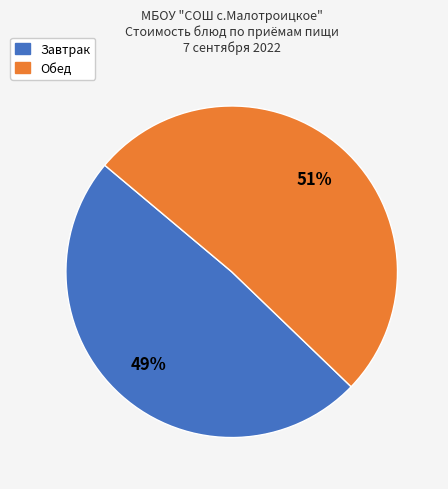

To the nearest percent, what is the difference between the largest and smallest slice percentages?

2%